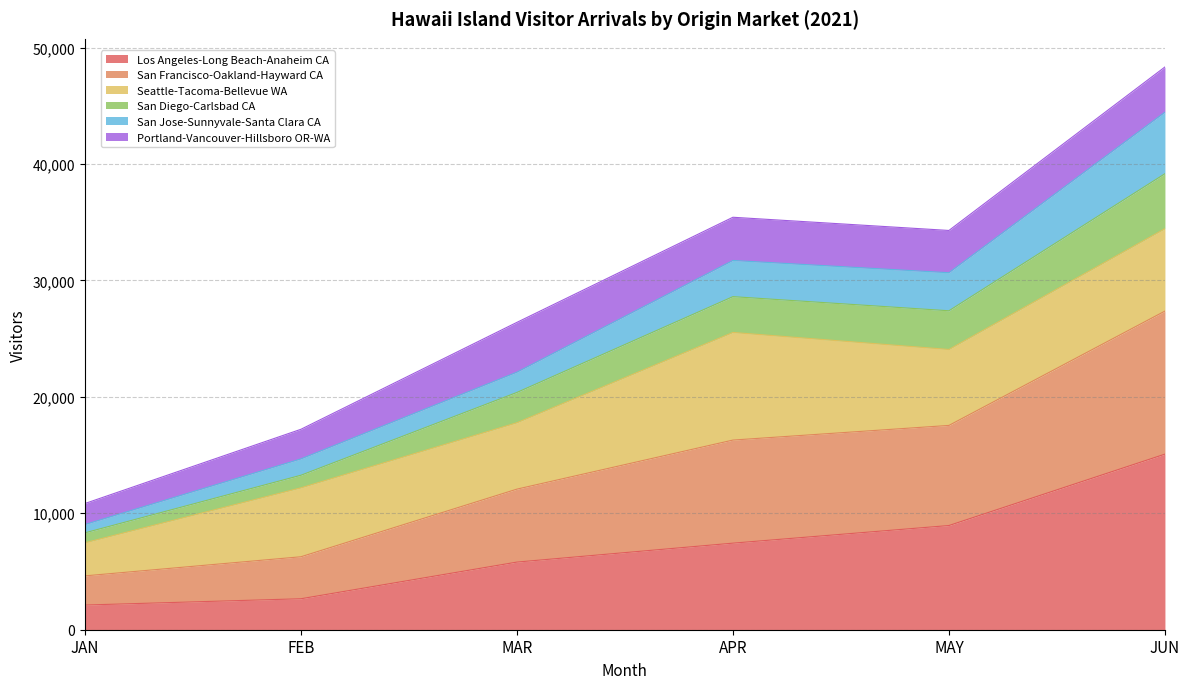

What is the minimum value for Los Angeles-Long Beach-Anaheim CA?

2119.3